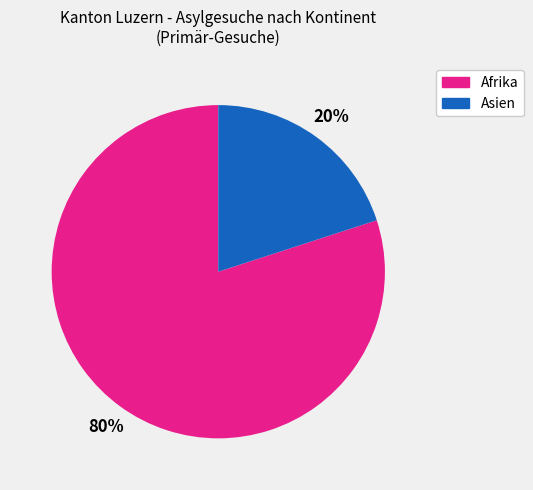

To the nearest percent, what is the average slice percentage?

50%